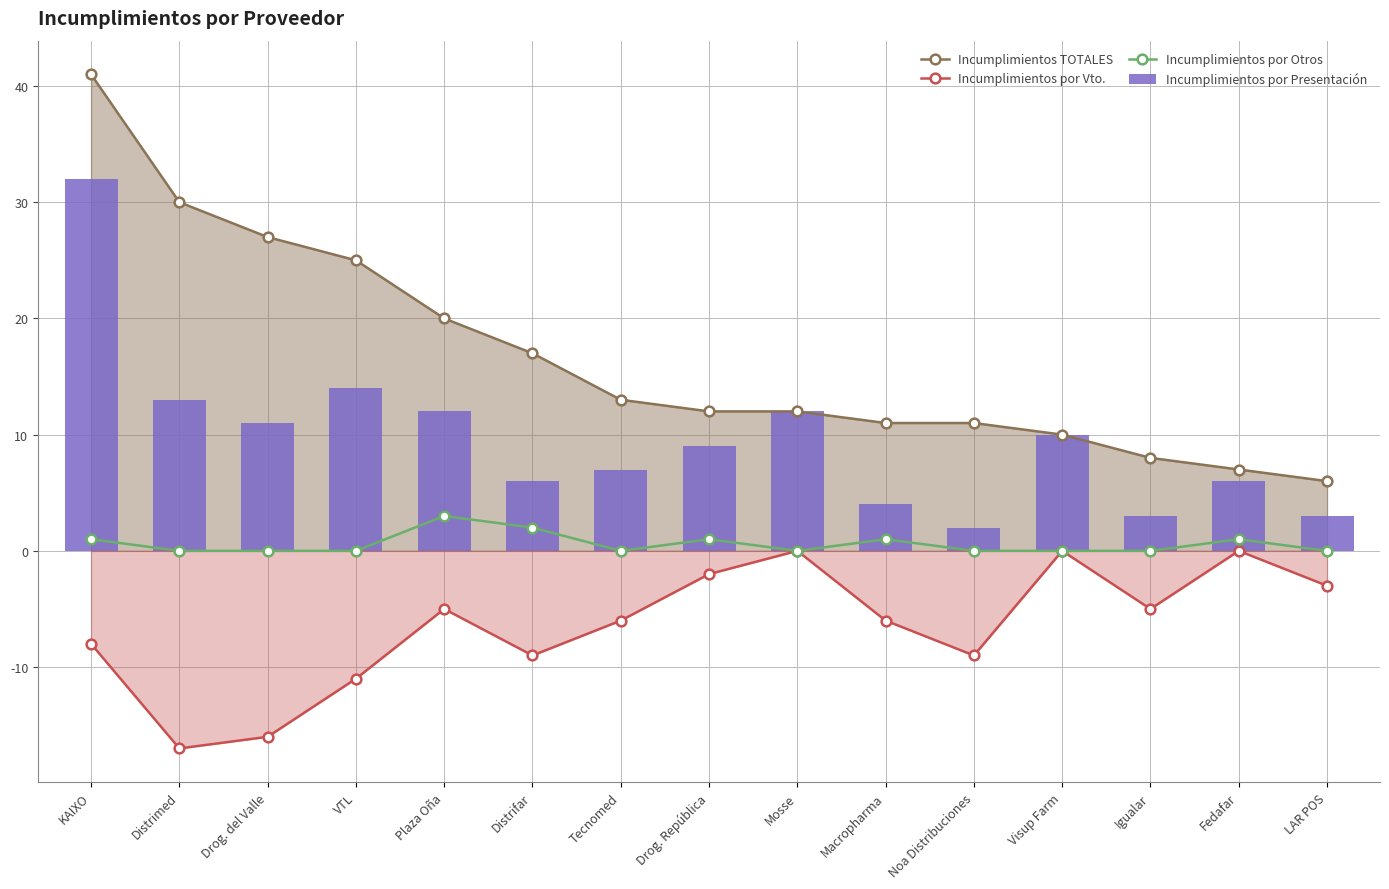

Count the number of data series in this chart.

4